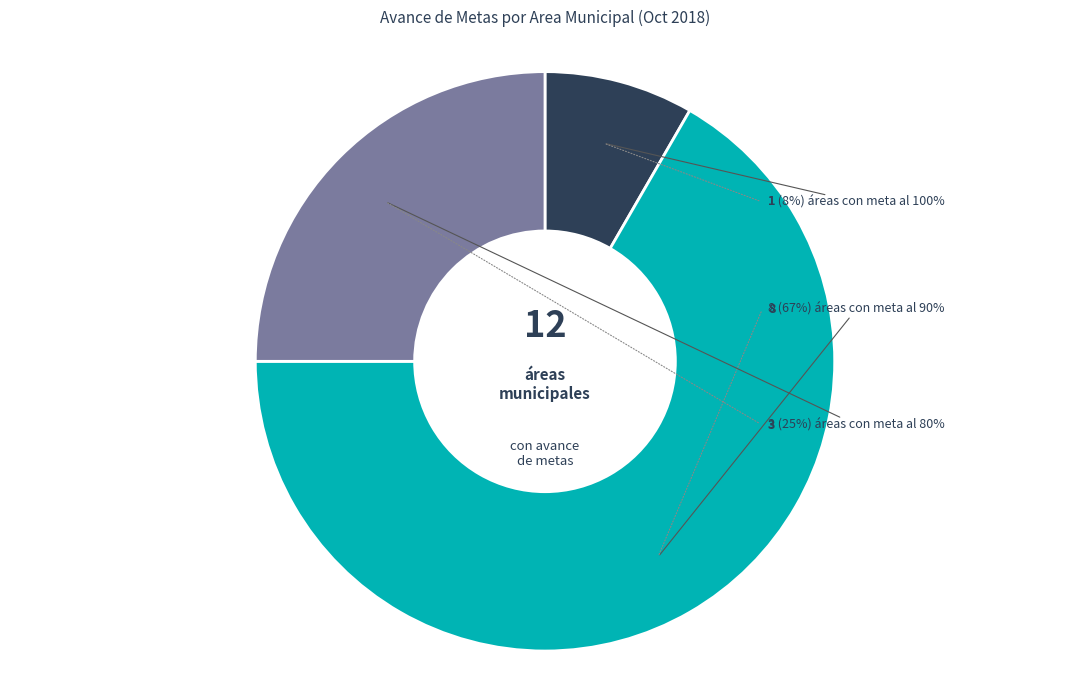

To the nearest percent, what is the average slice percentage?

33%